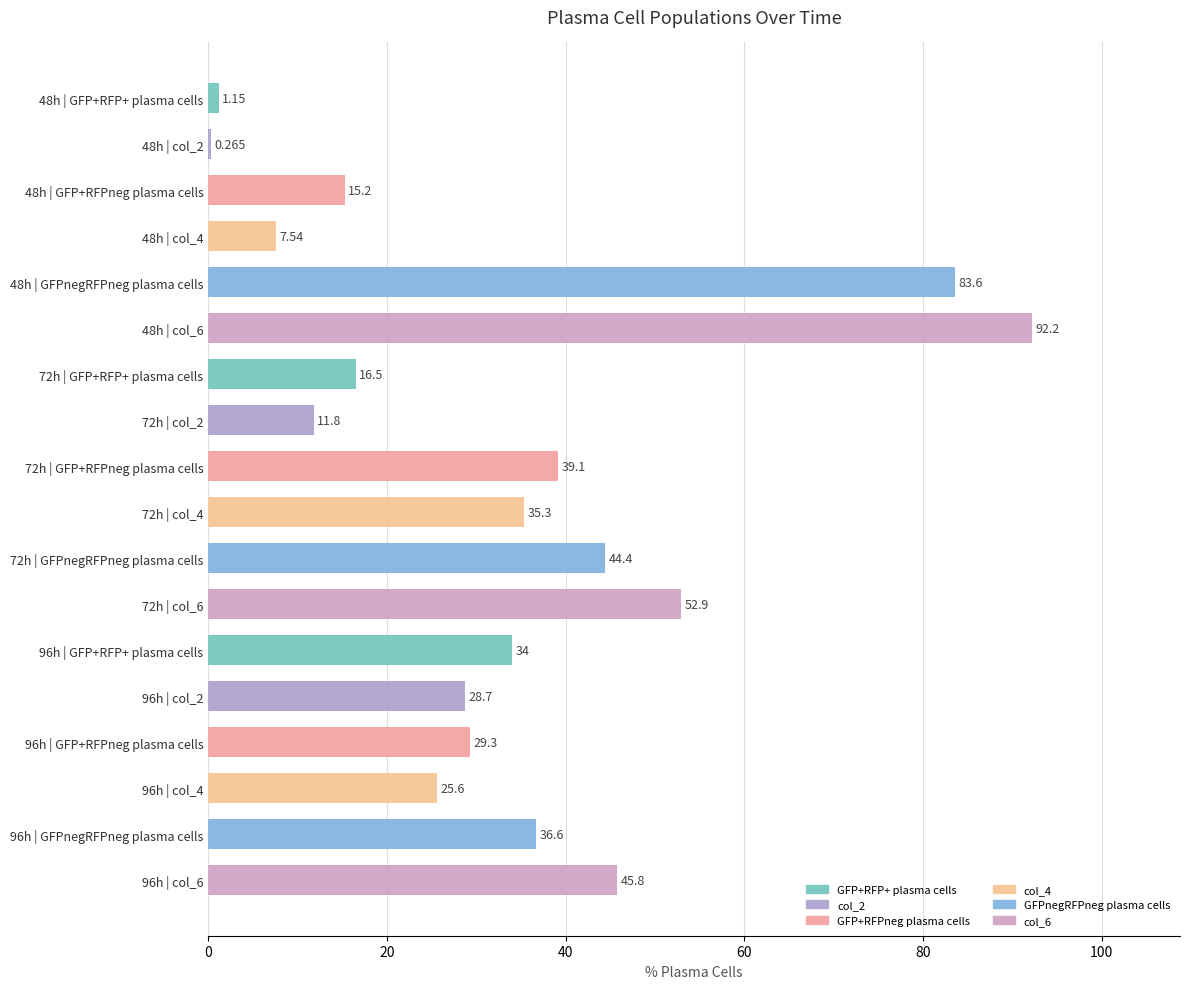

How many data points are above 34?

9